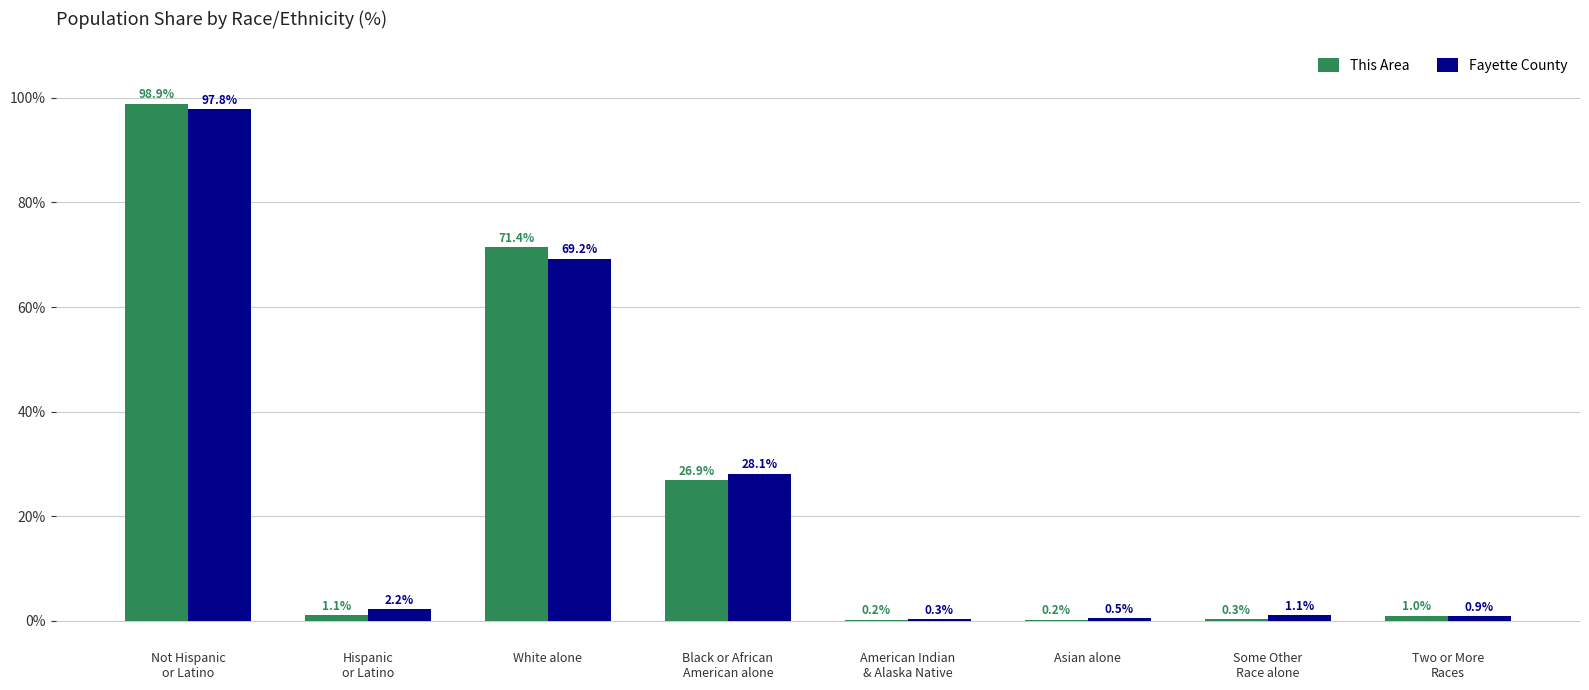

At which label does Fayette County first exceed 2?

Not Hispanic
or Latino